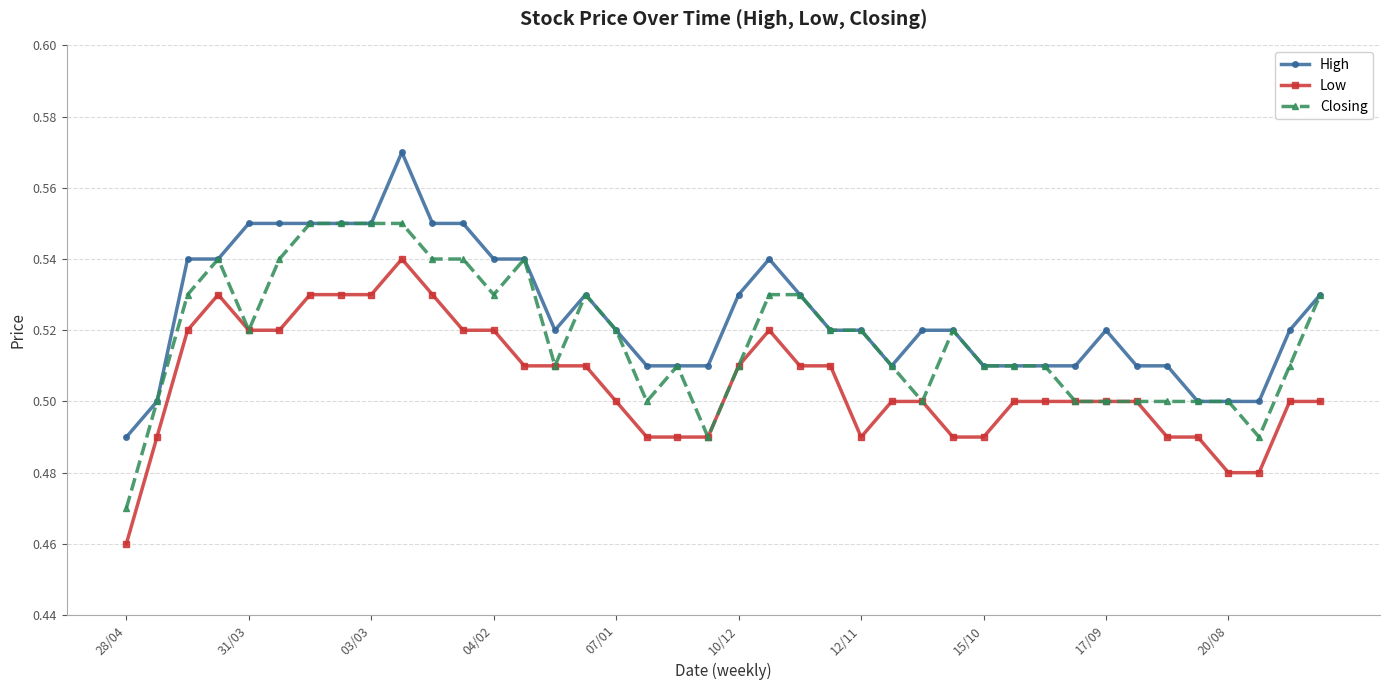

True or false: High has more than 2 points higher than both neighbors.

True